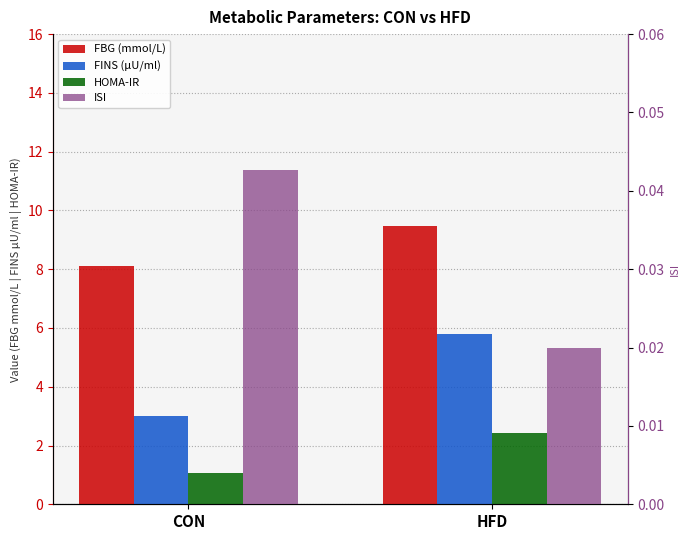

What are all the series names shown in the legend?

FBG (mmol/L), FINS (μU/ml), HOMA-IR, ISI